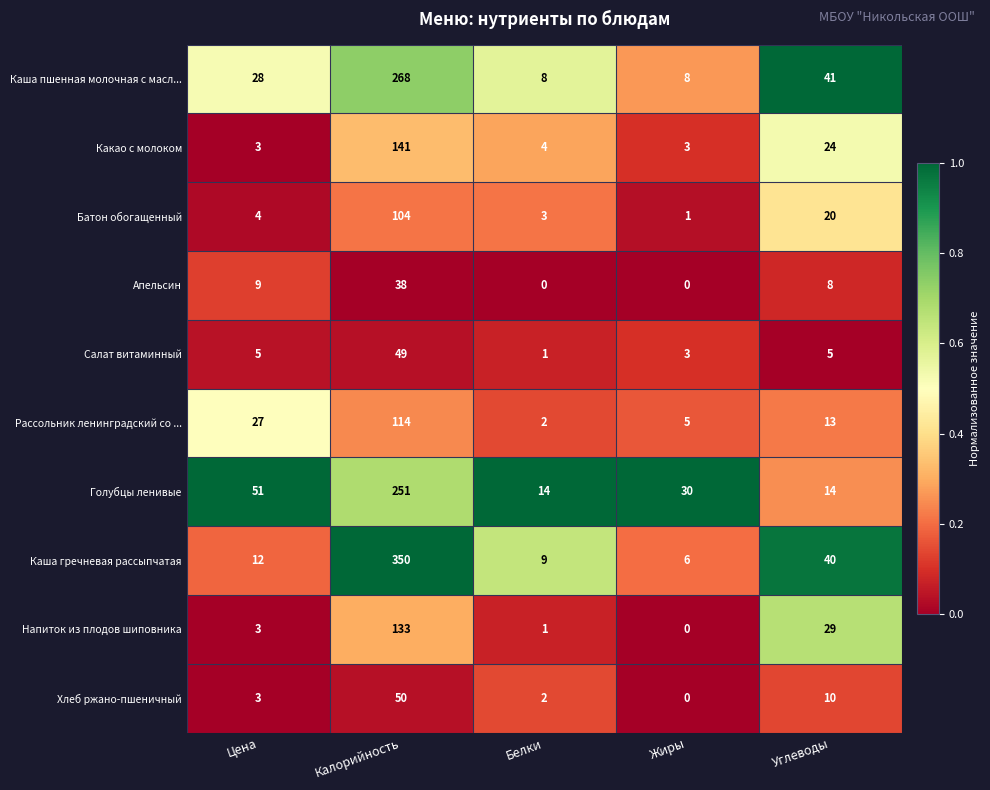

What is the difference between the Апельсин values at Жиры and Цена?

9